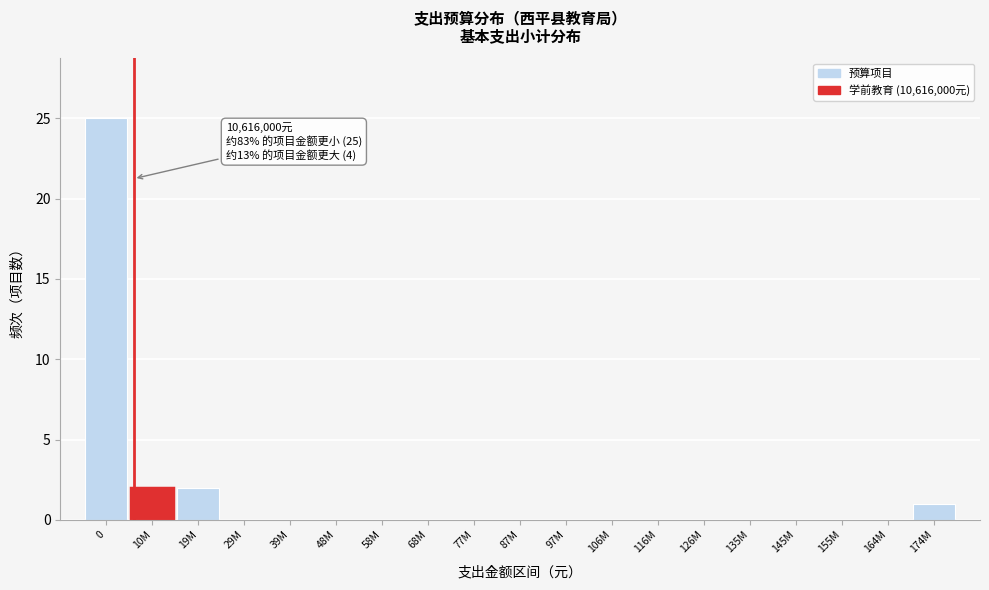

Reading left to right, transcribe all the data shown in this chart.

0=25	10M=2	19M=2	29M=0	39M=0	48M=0	58M=0	68M=0	77M=0	87M=0	97M=0	106M=0	116M=0	126M=0	135M=0	145M=0	155M=0	164M=0	174M=1